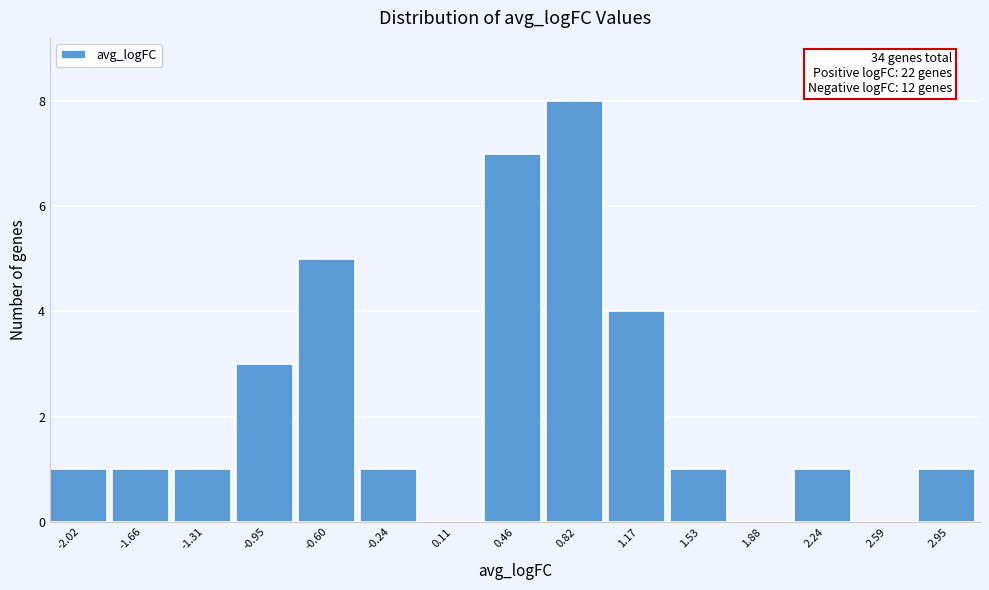

Over which range of the x-axis is the bar tallest?

0.65 to 1.00